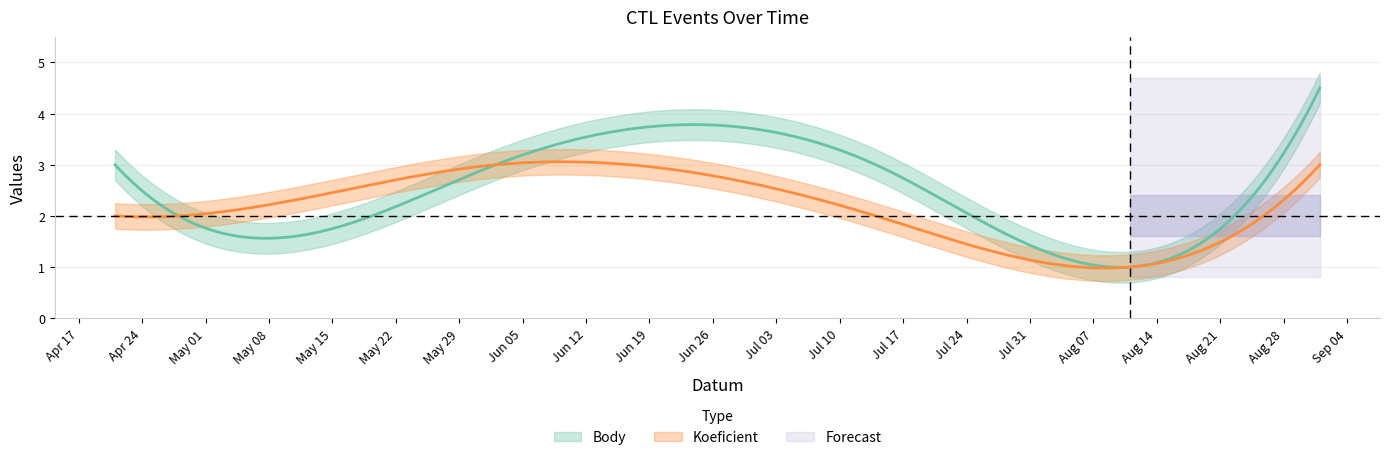

What is the sum of the Koeficient values at 2018-07-14 and 2018-04-21?

4.0